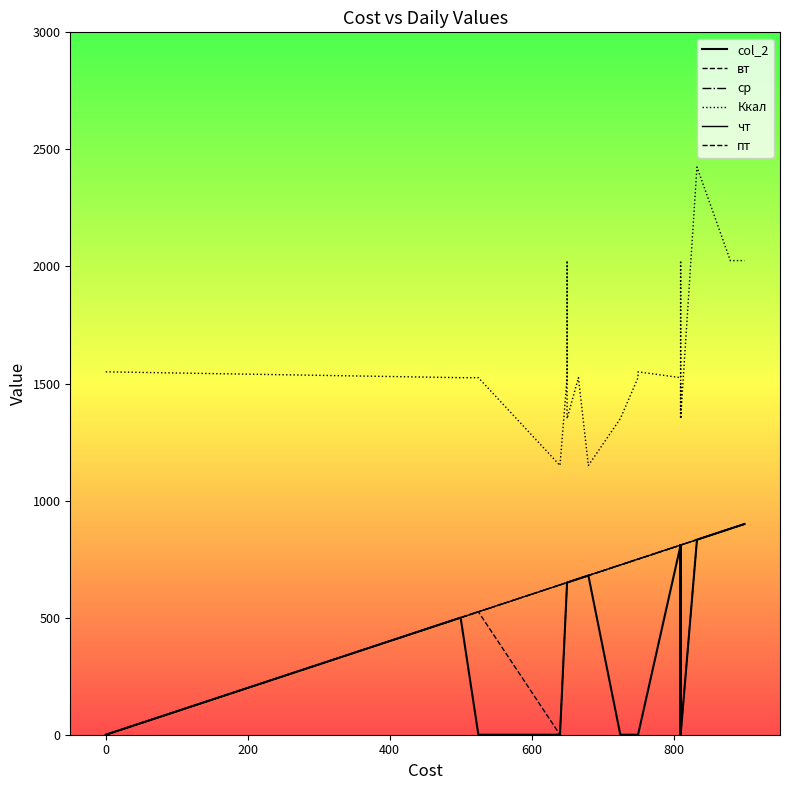

Which series has the largest total across all categories?

Ккал